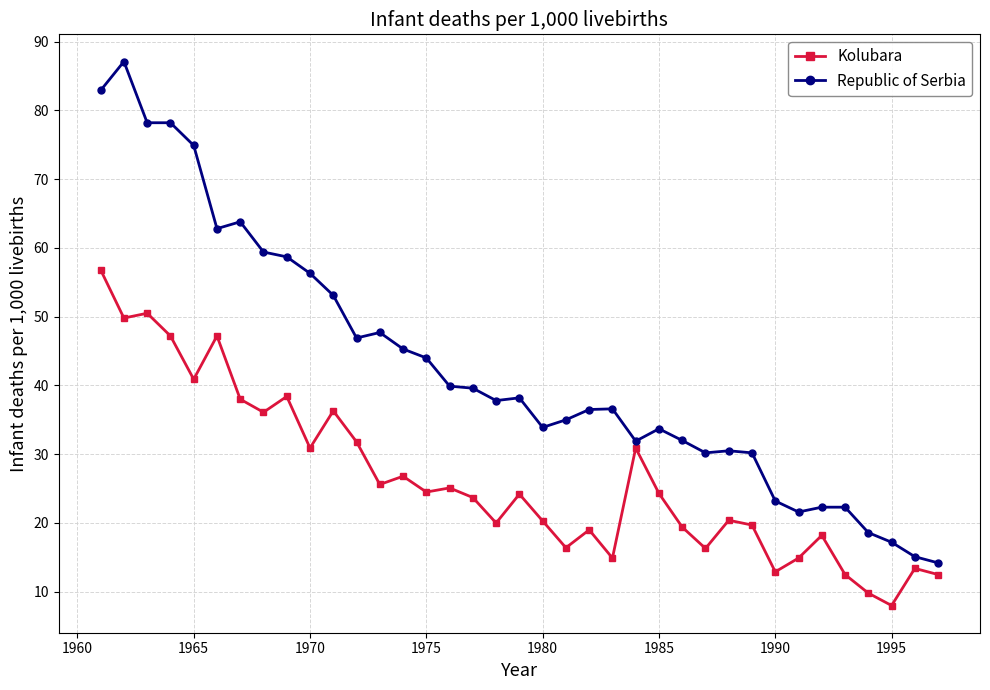

What is the value of the Kolubara point at the 9th from the left?

38.4